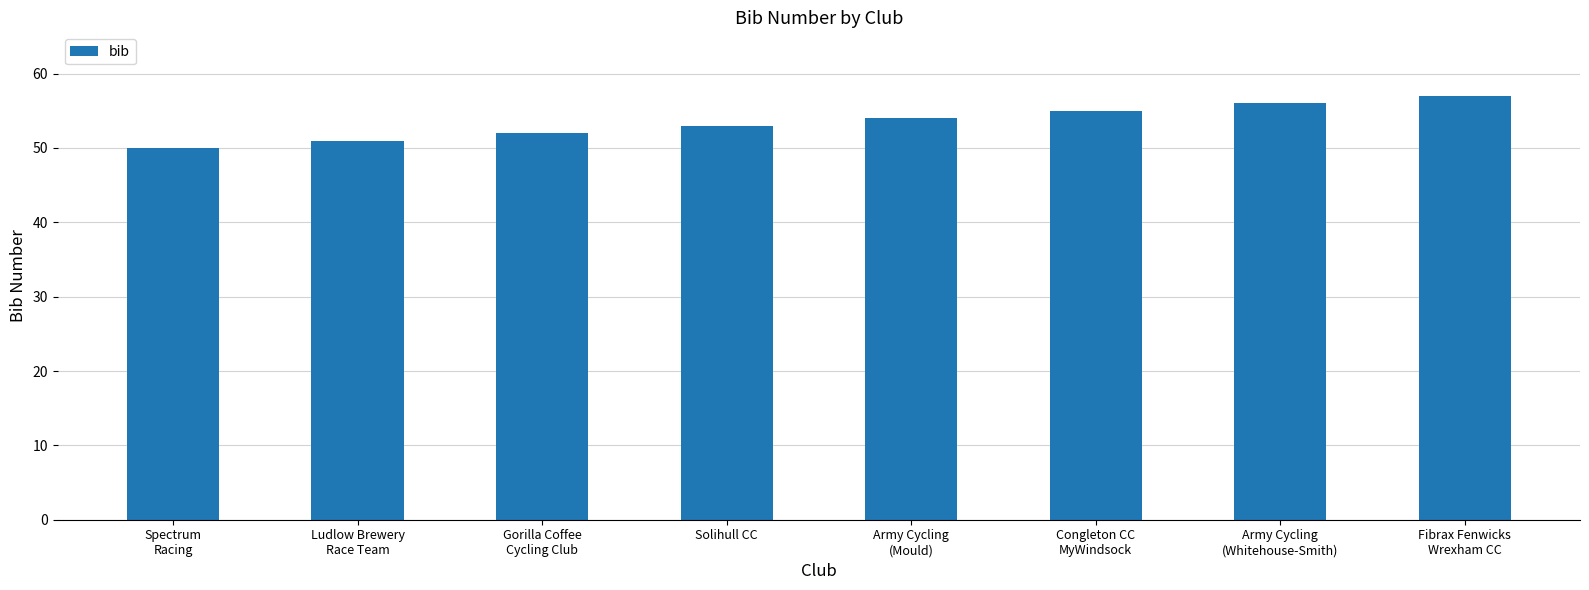

Reading right to left, transcribe all the data shown in this chart.

57	56	55	54	53	52	51	50